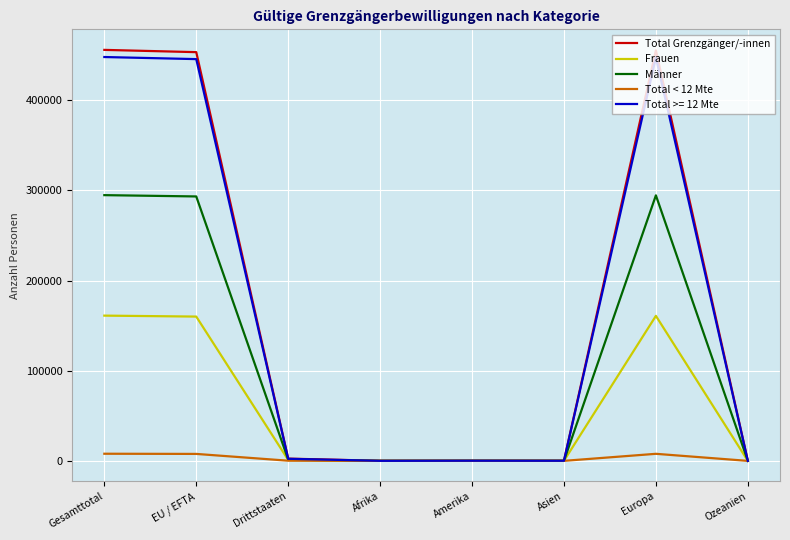

The Total Grenzgänger/-innen series shows 720804 at EU / EFTA. True or false?

False